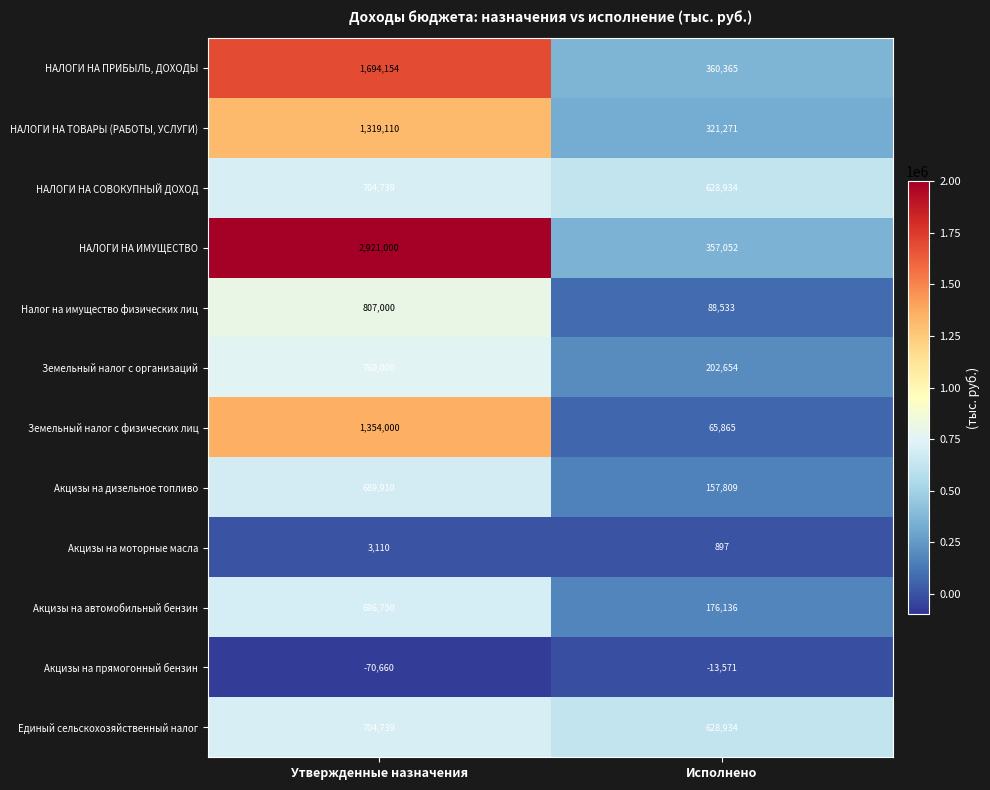

The НАЛОГИ НА ИМУЩЕСТВО series shows 555283 at Исполнено. True or false?

False